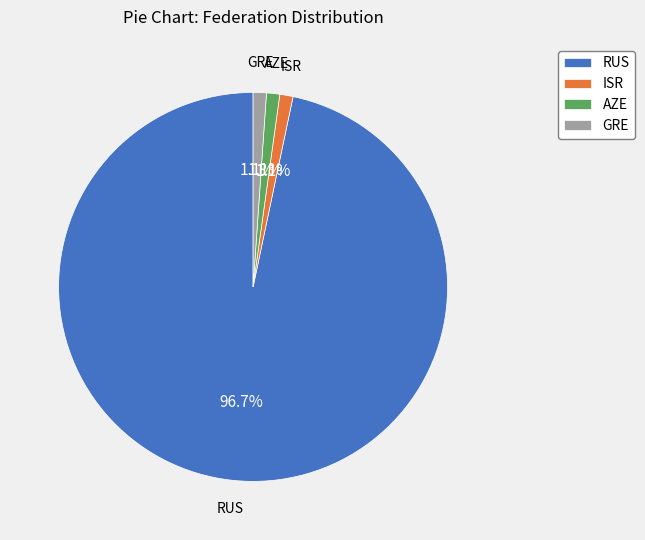

Between RUS and ISR, which is larger?

RUS